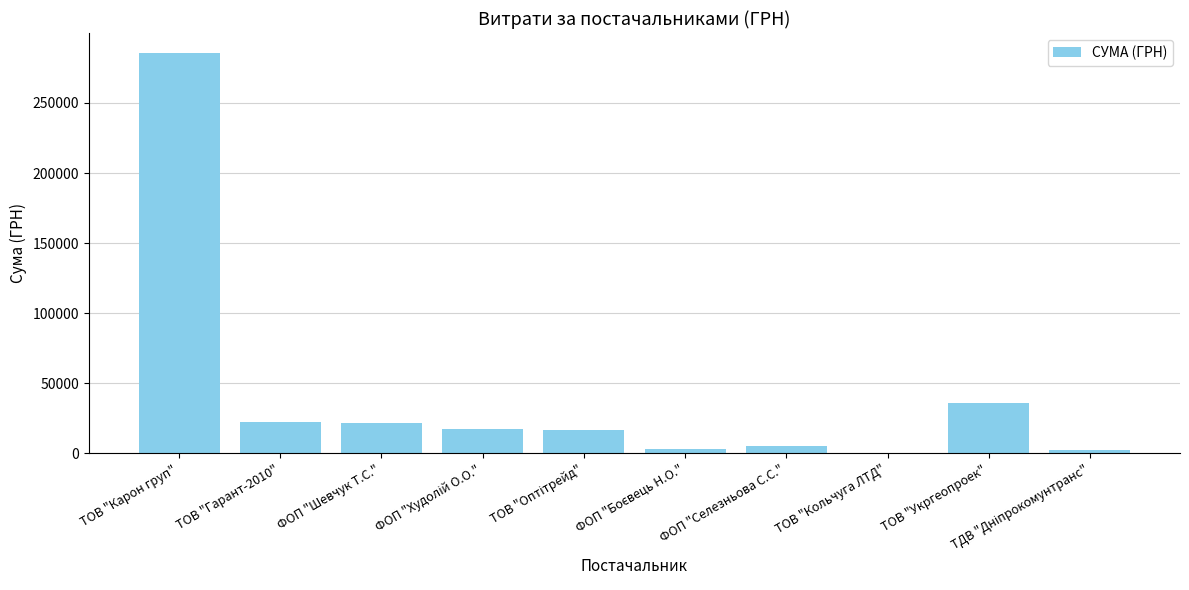

Is it true that the value at ТОВ "Укргеопроек" is 35965.4?

True